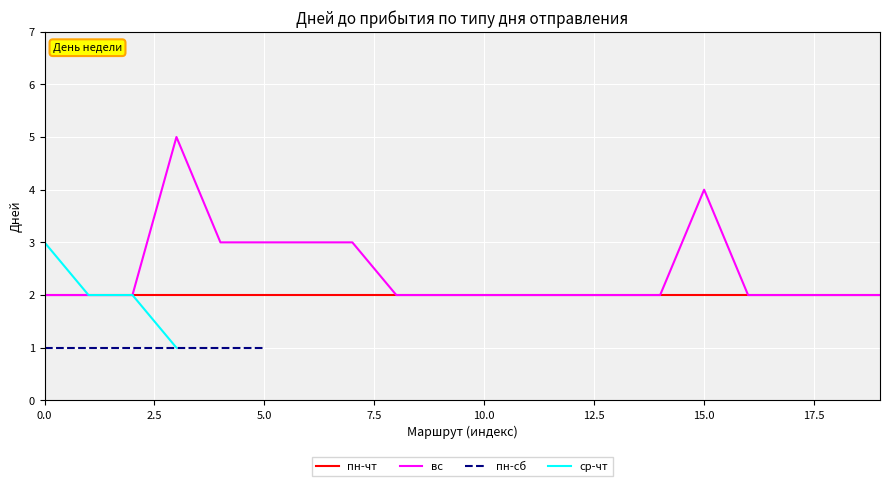

List the series in order of their peak value, highest first.

вс, ср-чт, пн-чт, пн-сб